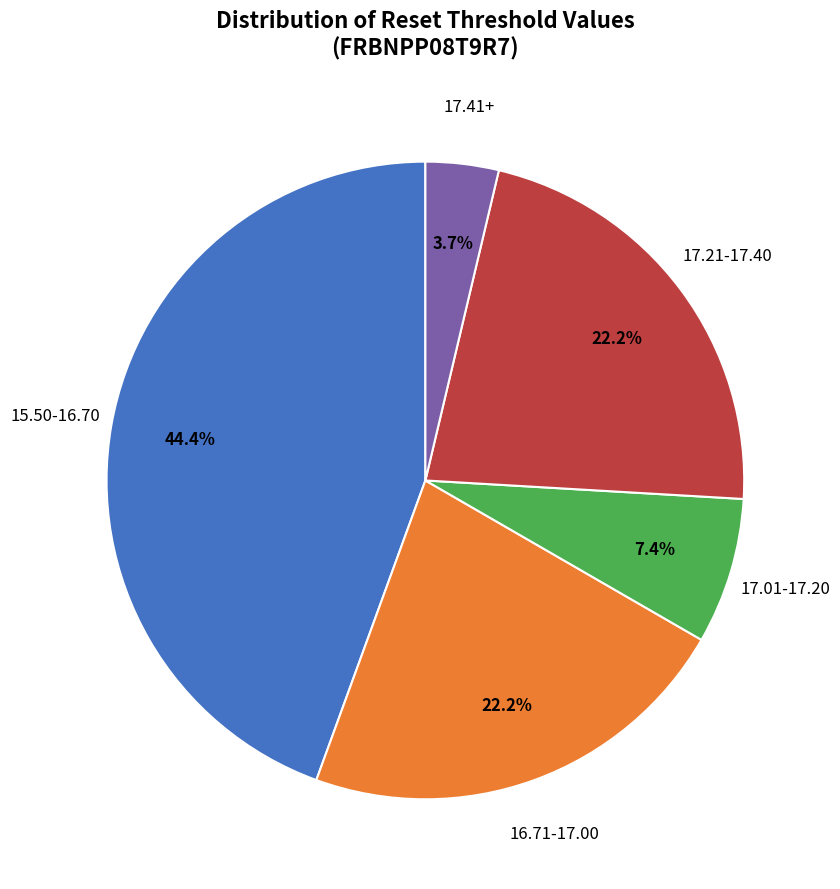

Is there a majority slice in this chart?

No